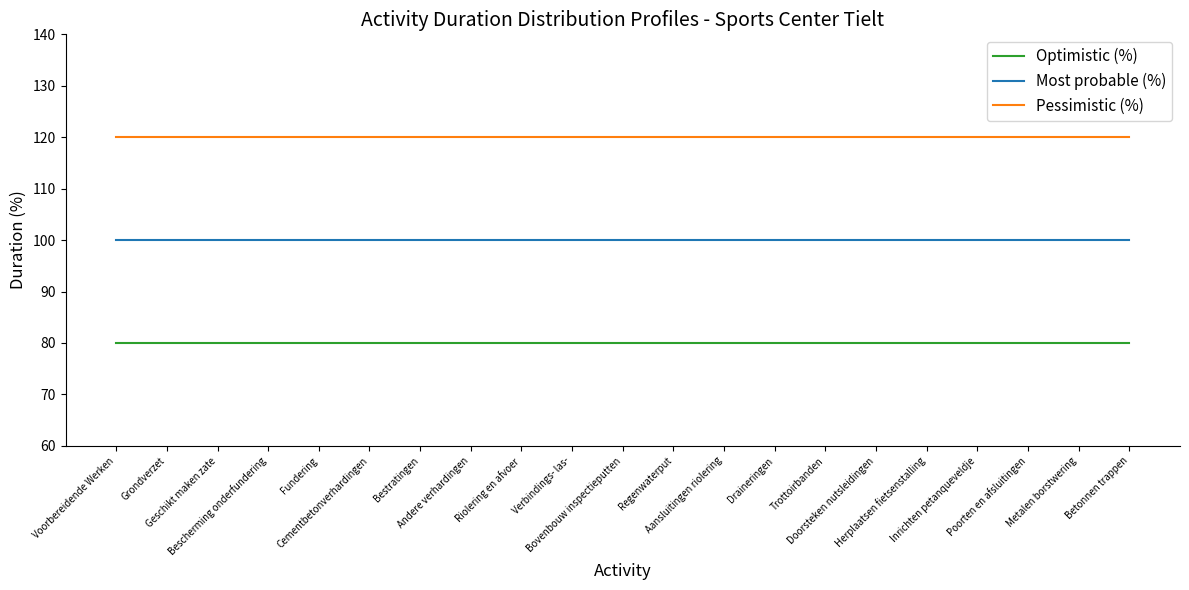

List the series in order of their peak value, highest first.

Pessimistic (%), Most probable (%), Optimistic (%)